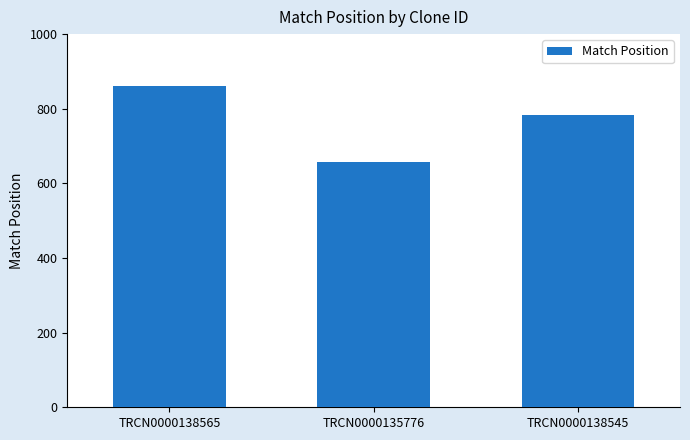

How many data points are less than 783?

1